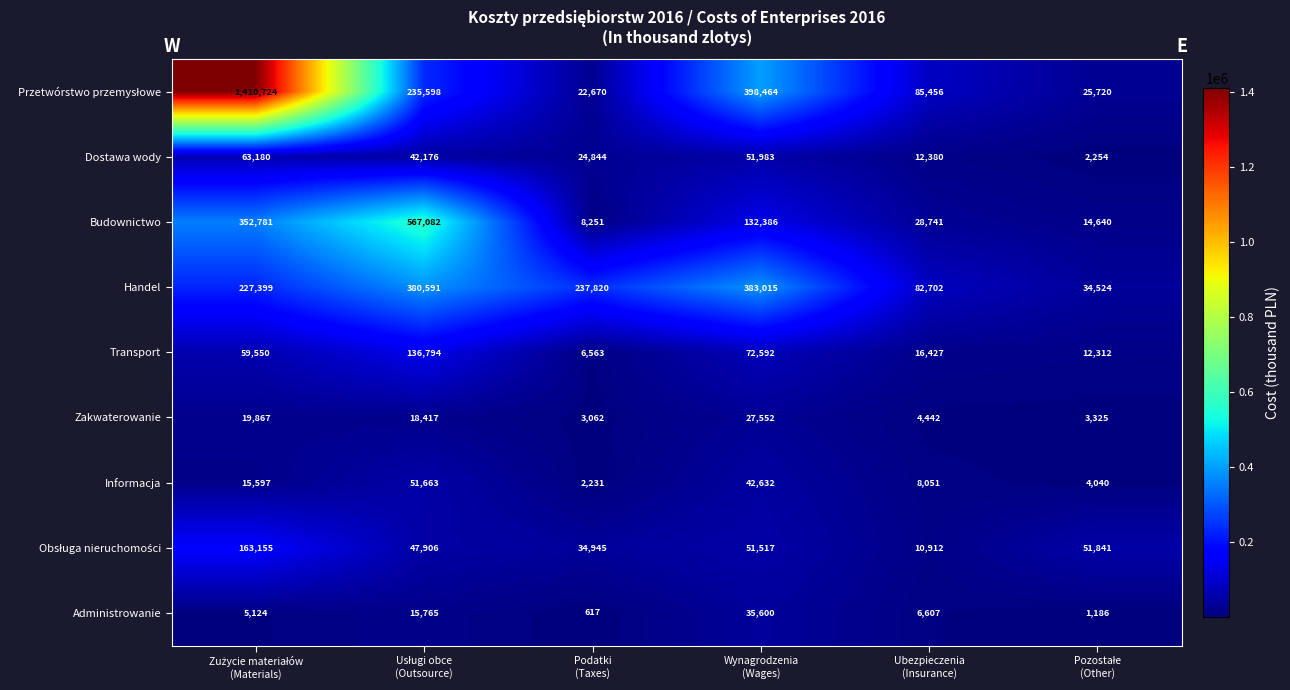

What is the sum of all Dostawa wody values?

196817